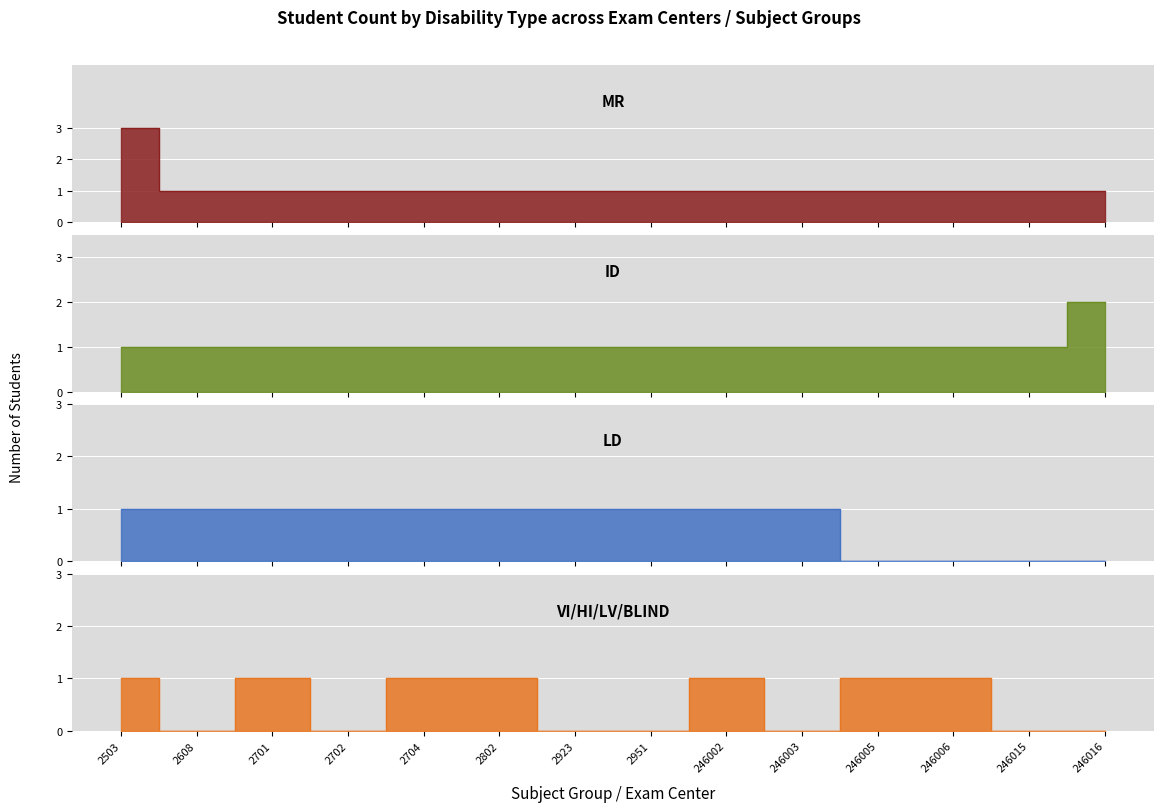

True or false: LD and VI/HI/LV/BLIND cross at least once.

True